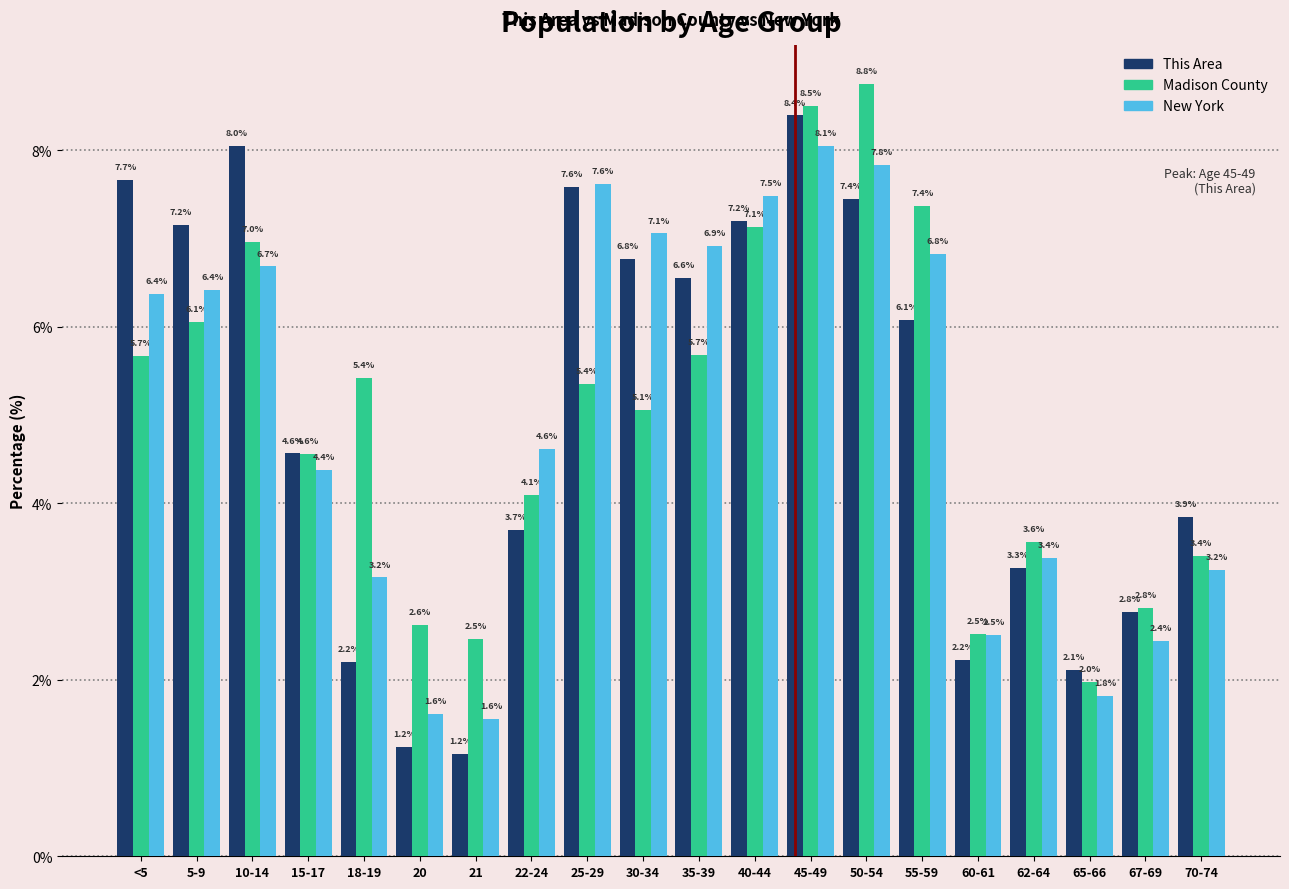

Reading right to left, transcribe all the data shown in this chart.

This Area: 3.9	2.8	2.1	3.3	2.2	6.1	7.4	8.4	7.2	6.6	6.8	7.6	3.7	1.2	1.2	2.2	4.6	8.0	7.2	7.7
Madison County: 3.4	2.8	2.0	3.6	2.5	7.4	8.8	8.5	7.1	5.7	5.1	5.4	4.1	2.5	2.6	5.4	4.6	7.0	6.1	5.7
New York: 3.2	2.4	1.8	3.4	2.5	6.8	7.8	8.1	7.5	6.9	7.1	7.6	4.6	1.6	1.6	3.2	4.4	6.7	6.4	6.4